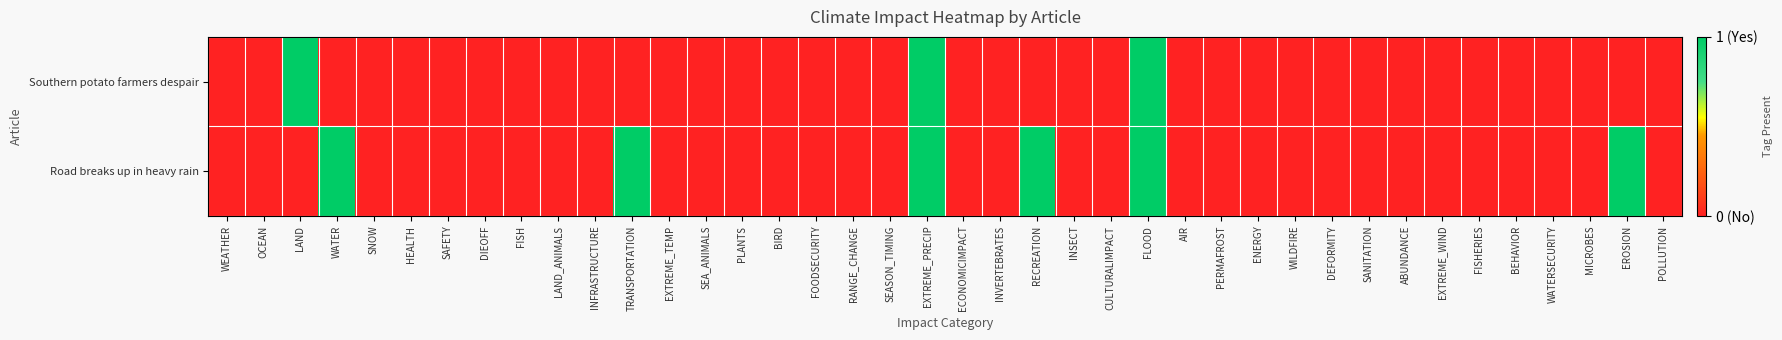

Which series has the largest range (max minus min)?

Southern potato farmers despair